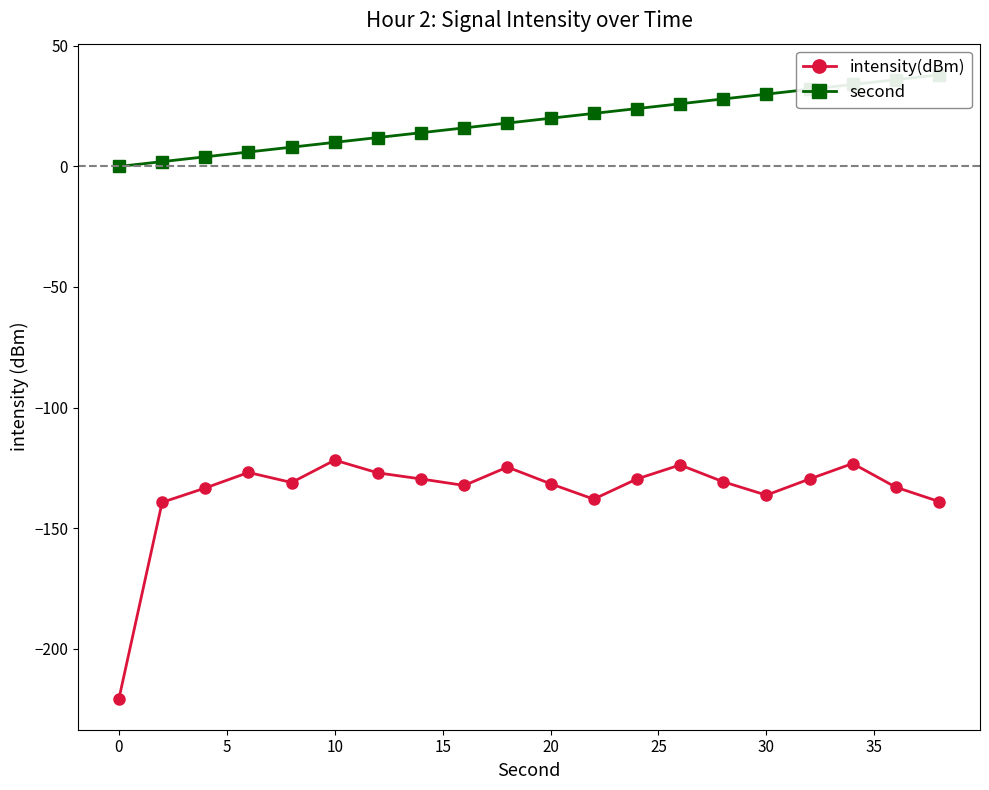

The intensity(dBm) series shows -205.6 at 10. True or false?

False